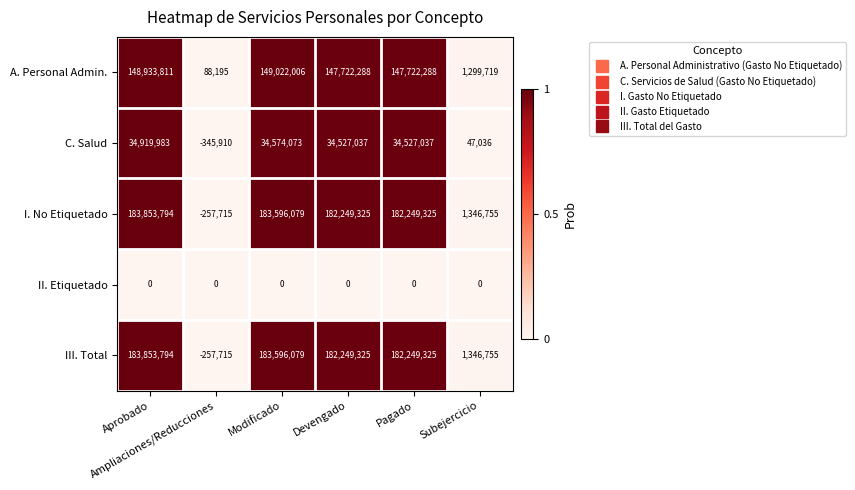

What is the spread (max minus min) of values at Devengado?

182249325